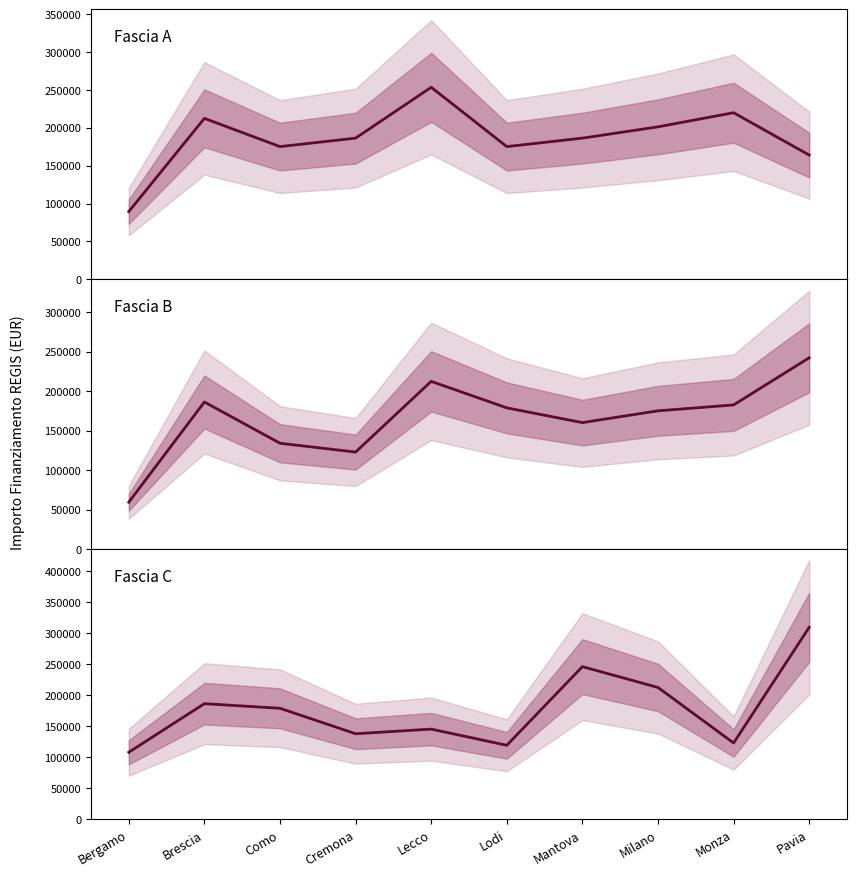

What are all the series names shown in the legend?

Fascia A, Fascia B, Fascia C